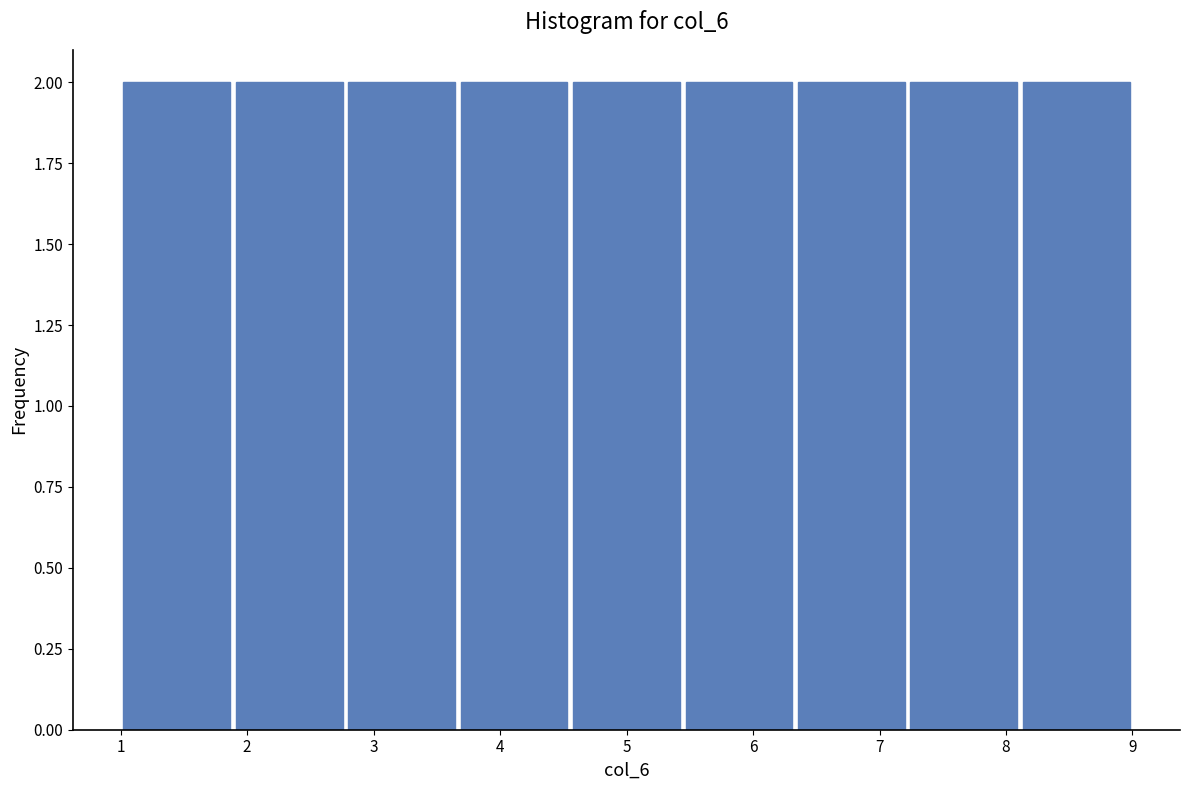

Reading left to right, list every bar in this chart as the range it spans on the x-axis followed by its height. Neither the bar edges nor the heights are printed on the chart, so give them approximately, as read against the axes.

1.0 to 1.9: 2
1.9 to 2.8: 2
2.8 to 3.7: 2
3.7 to 4.6: 2
4.6 to 5.4: 2
5.4 to 6.3: 2
6.3 to 7.2: 2
7.2 to 8.1: 2
8.1 to 9.0: 2